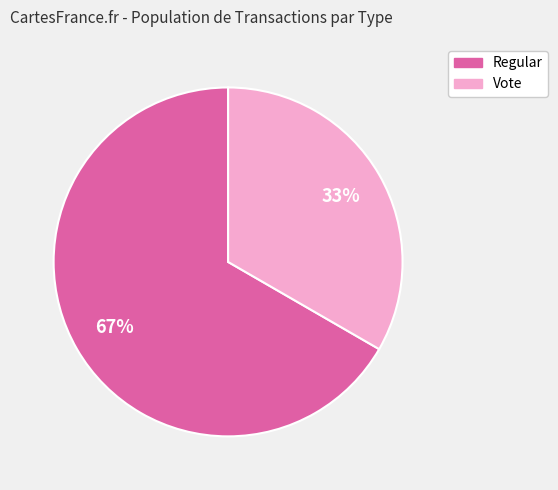

Which has a higher value, Regular or Vote?

Regular